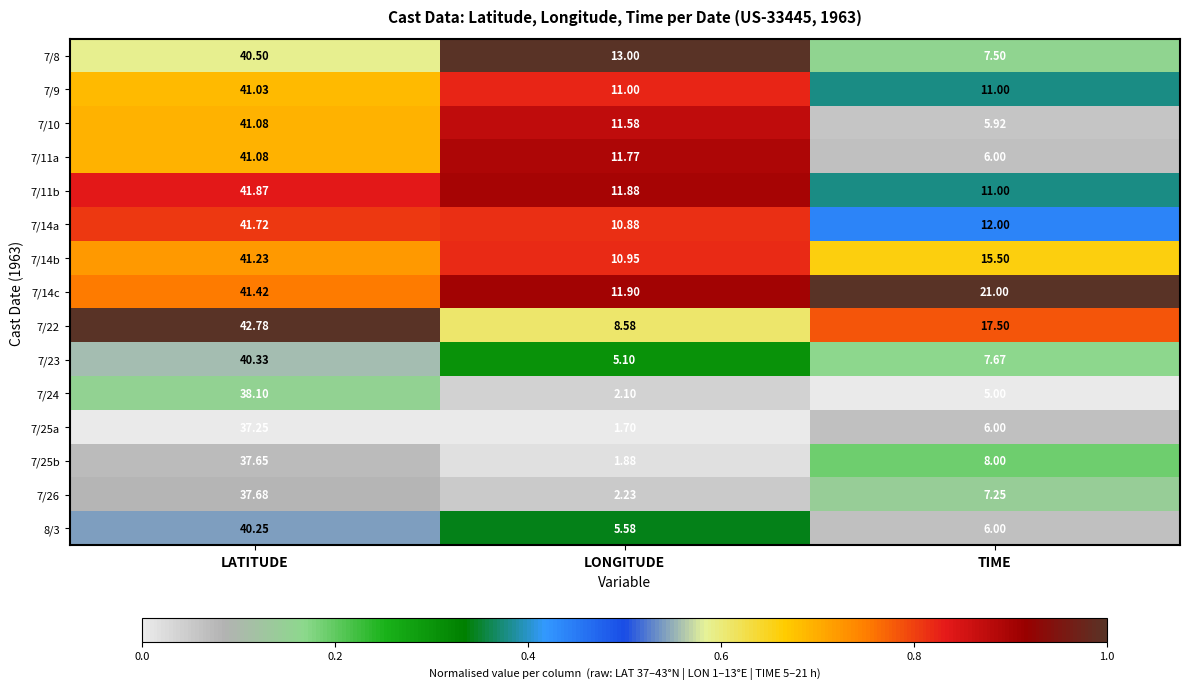

At which category is the sum across all series the highest?

LATITUDE